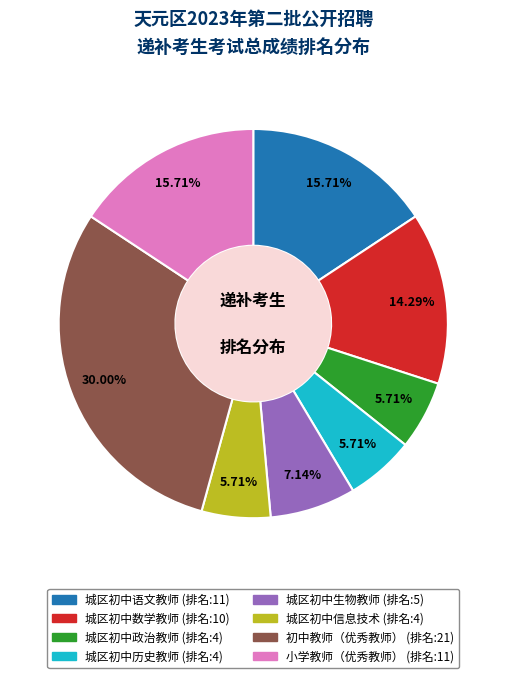

Is it true that 城区初中生物教师 is 1% of the pie?

False